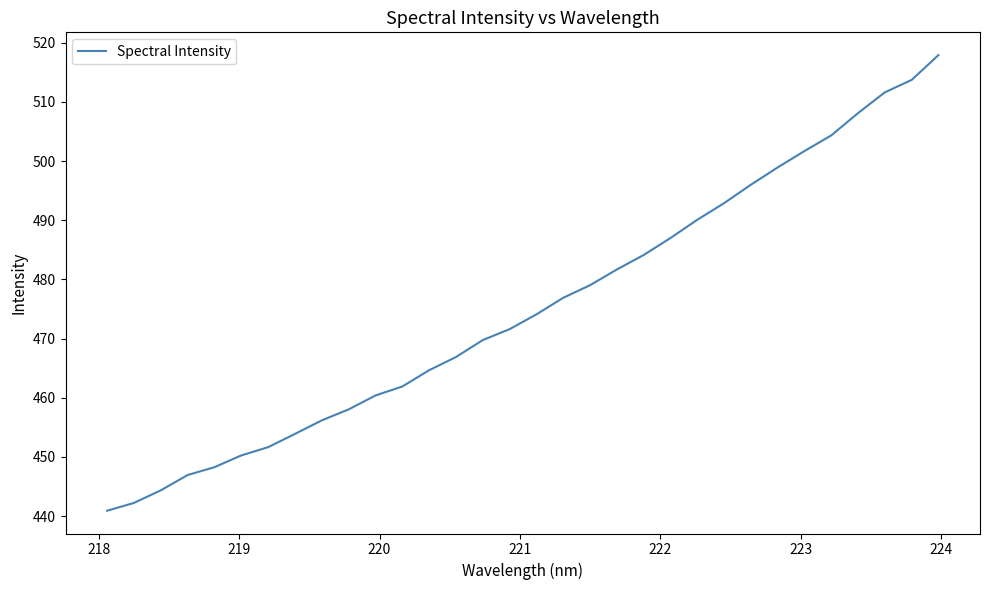

What is the difference between the maximum and minimum values?

77.0